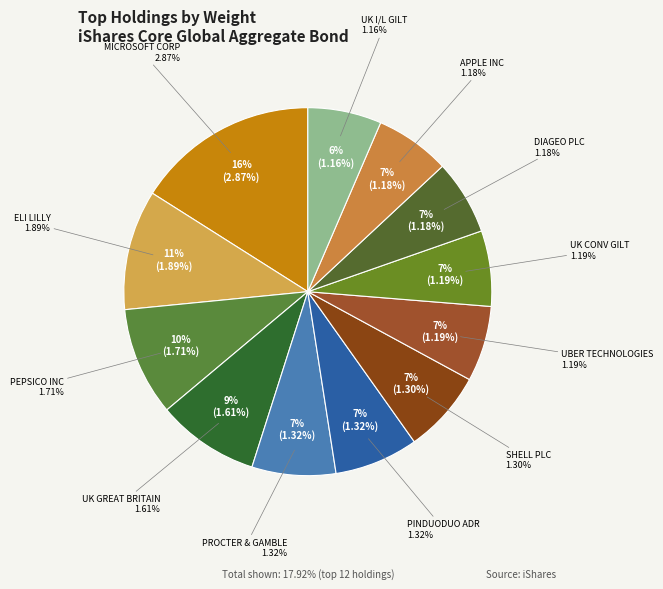

Is it true that MICROSOFT CORP is 16% of the pie?

True